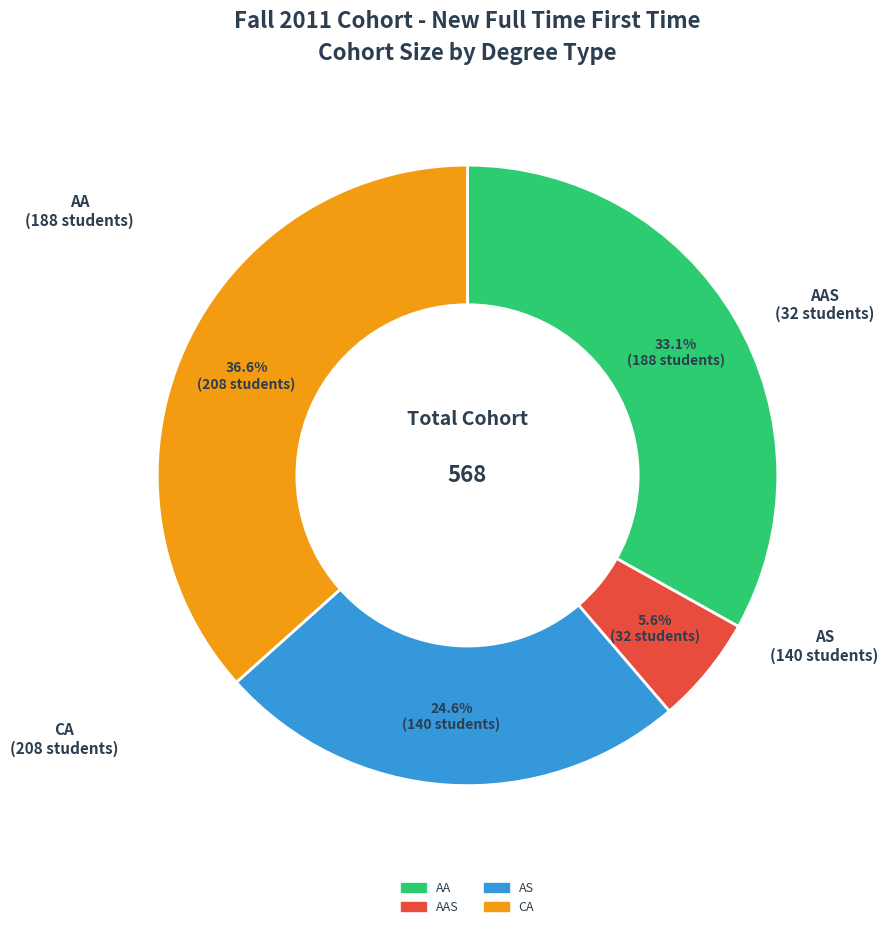

Is there any slice that represents more than half of the pie?

No